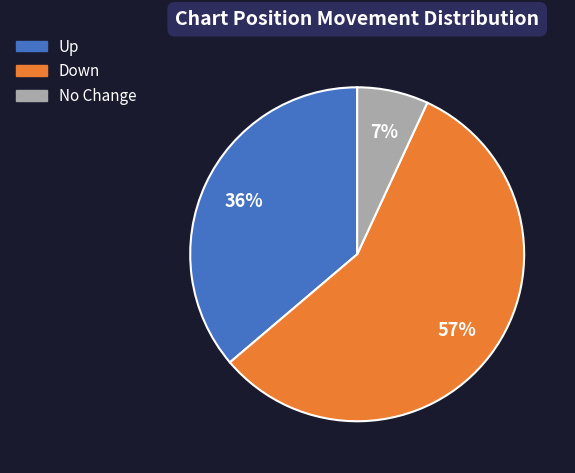

True or false: Down accounts for 65% of the total.

False